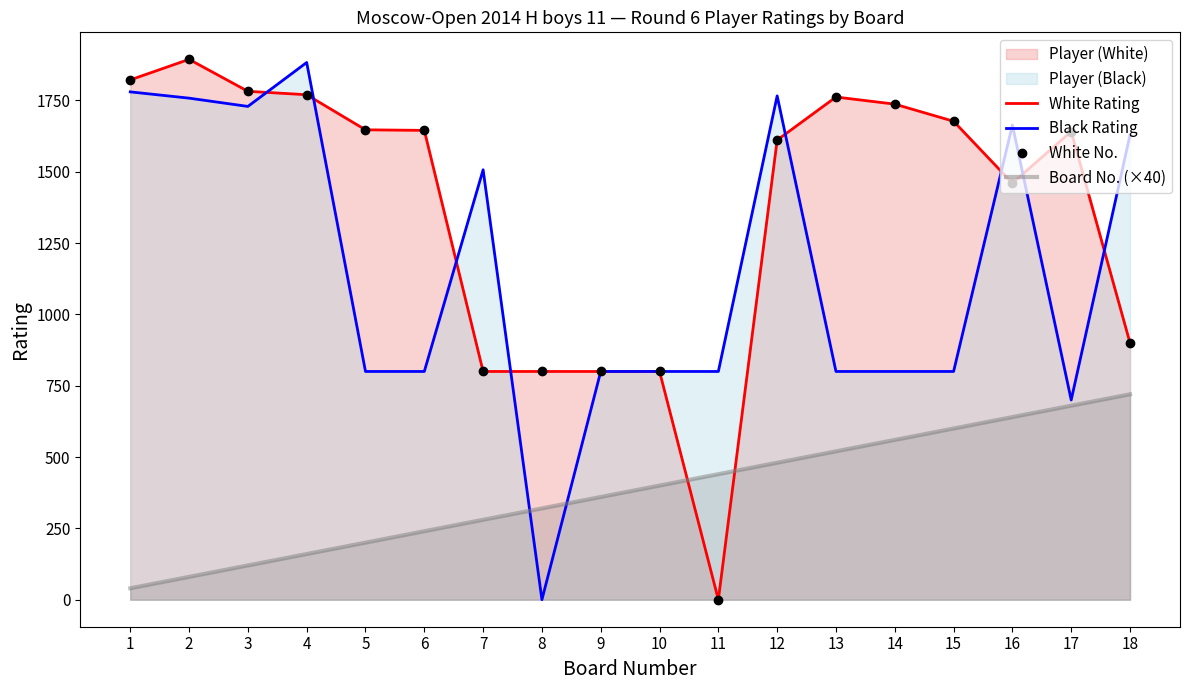

At which category is the sum across all series the highest?

2